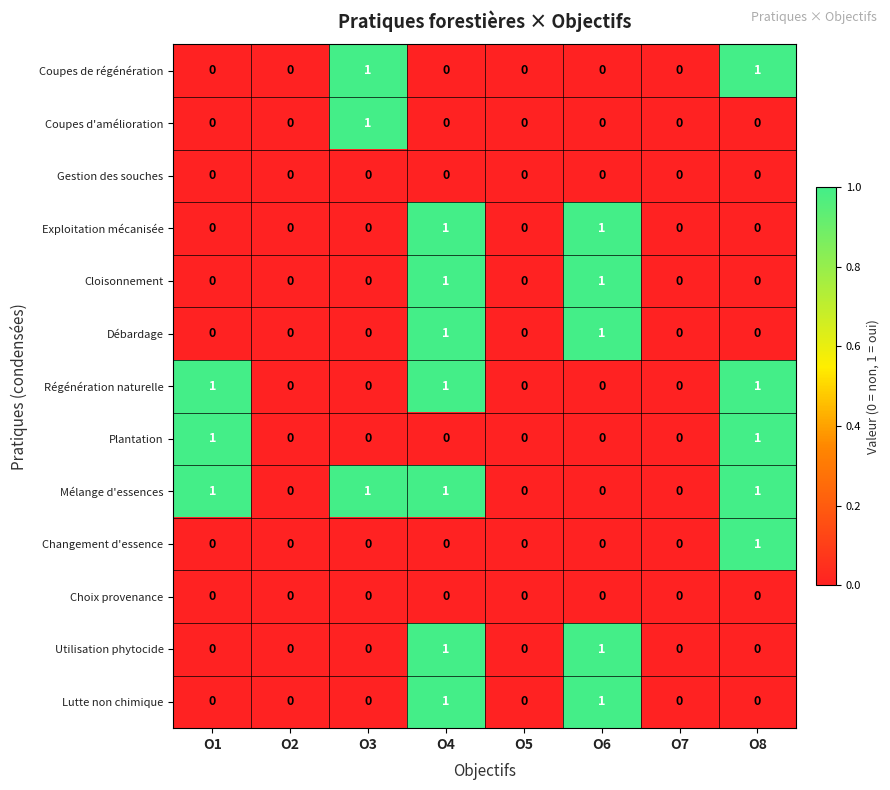

What is the total value across all series at O4?

7